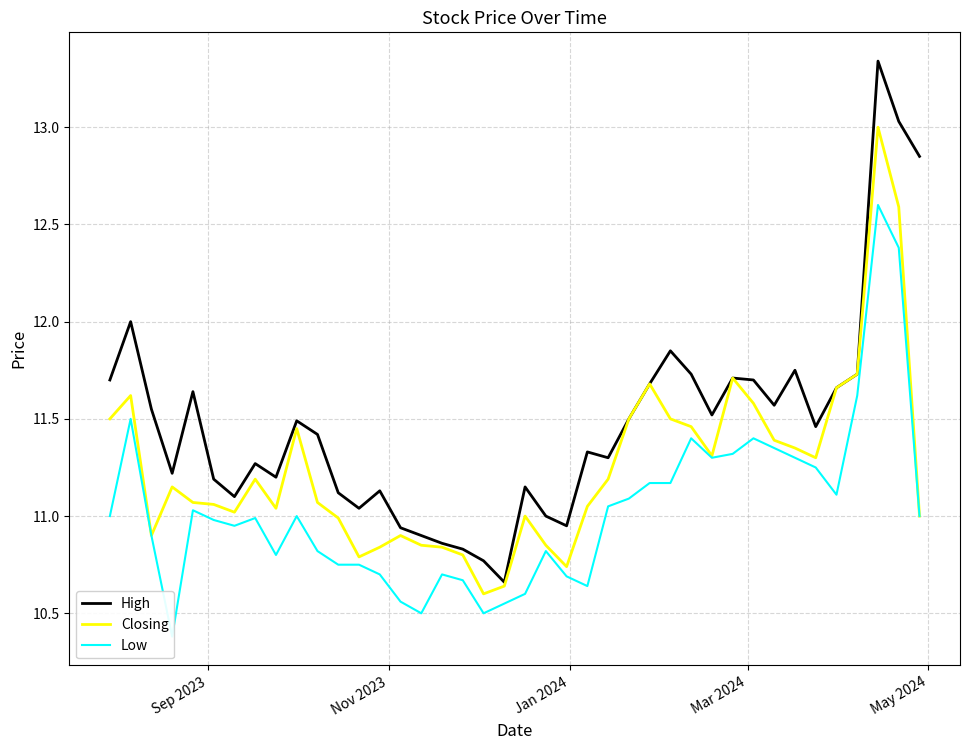

What are all the series names shown in the legend?

High, Closing, Low